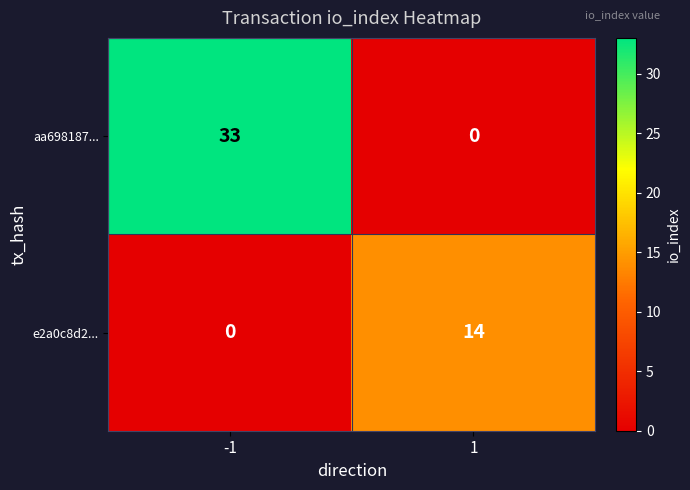

Which series has the widest spread of values?

aa698187...